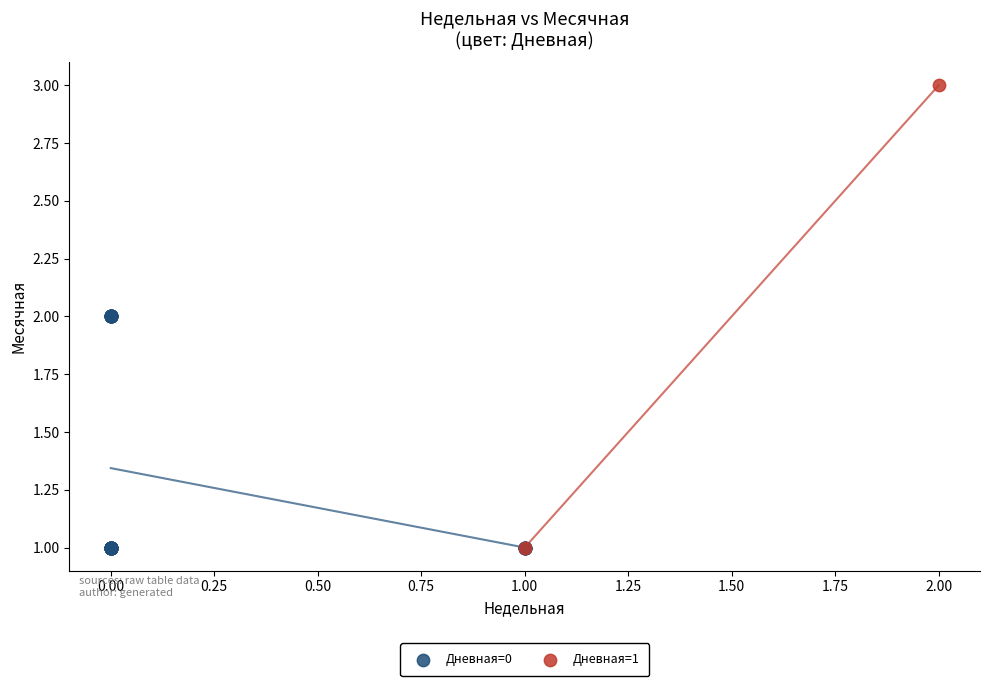

What are all the series names shown in the legend?

Дневная=0, Дневная=1